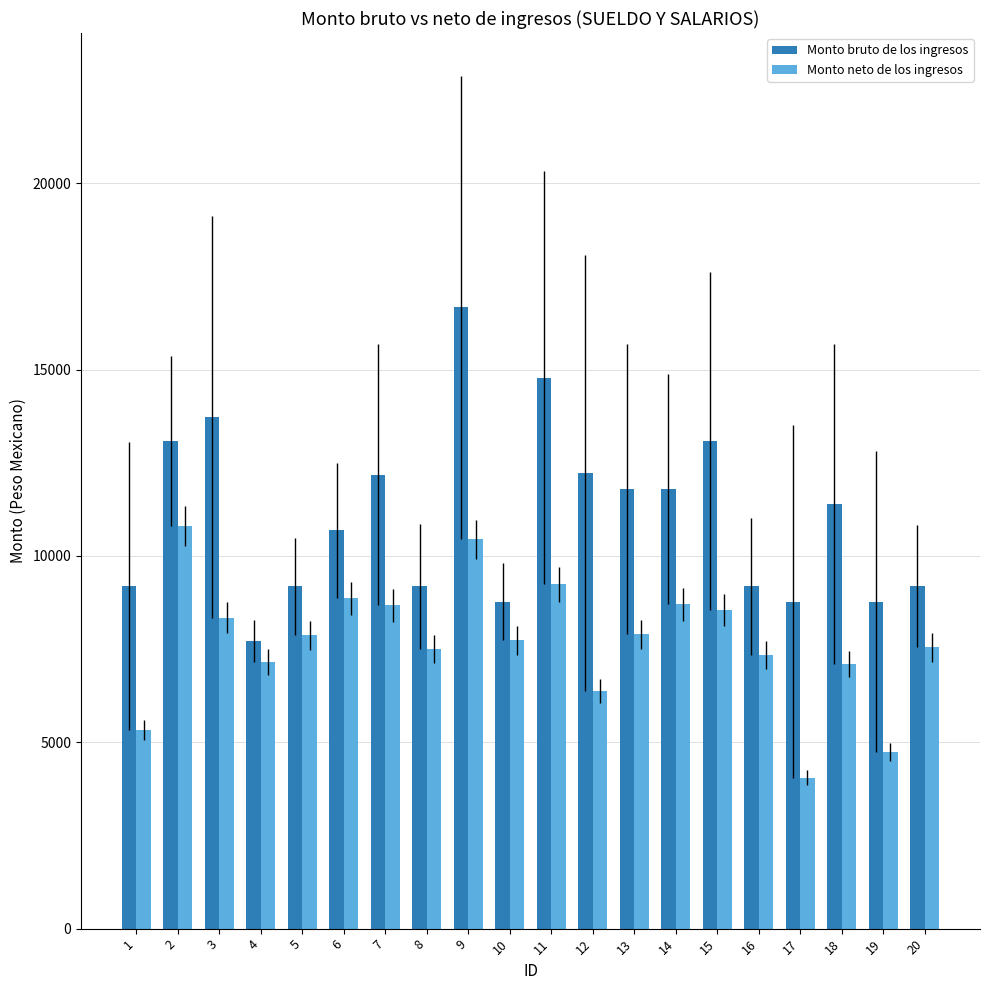

Where does the Monto bruto de los ingresos series first go above 11396?

2